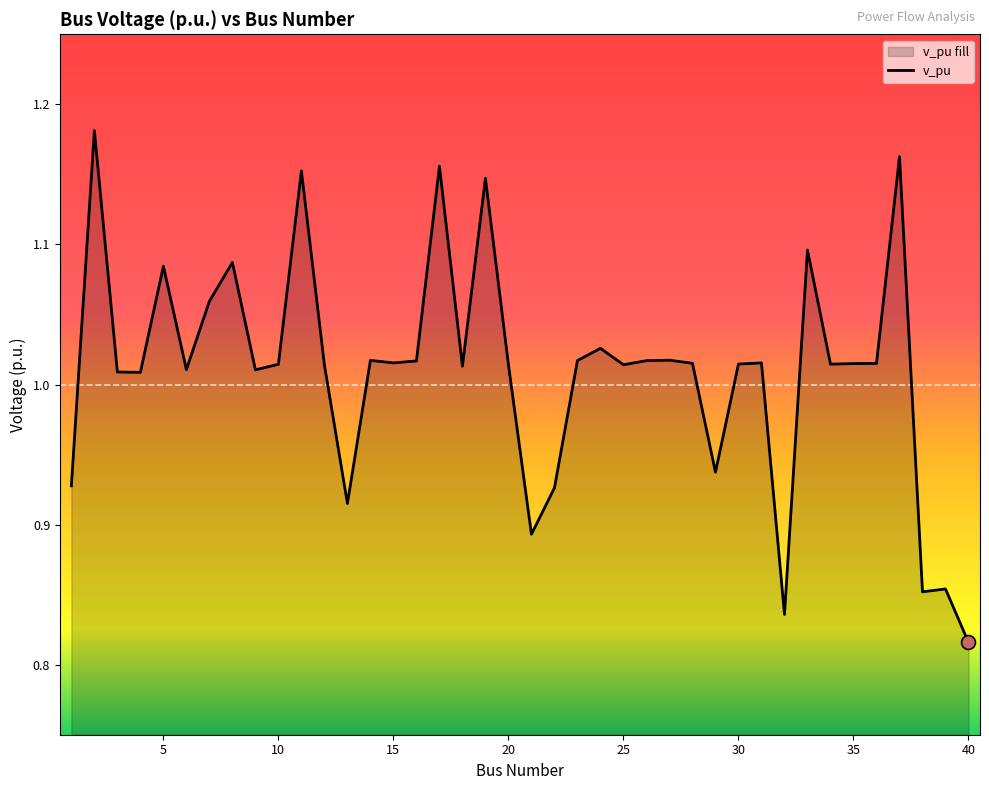

What is the difference between the second highest and second lowest values?

0.3